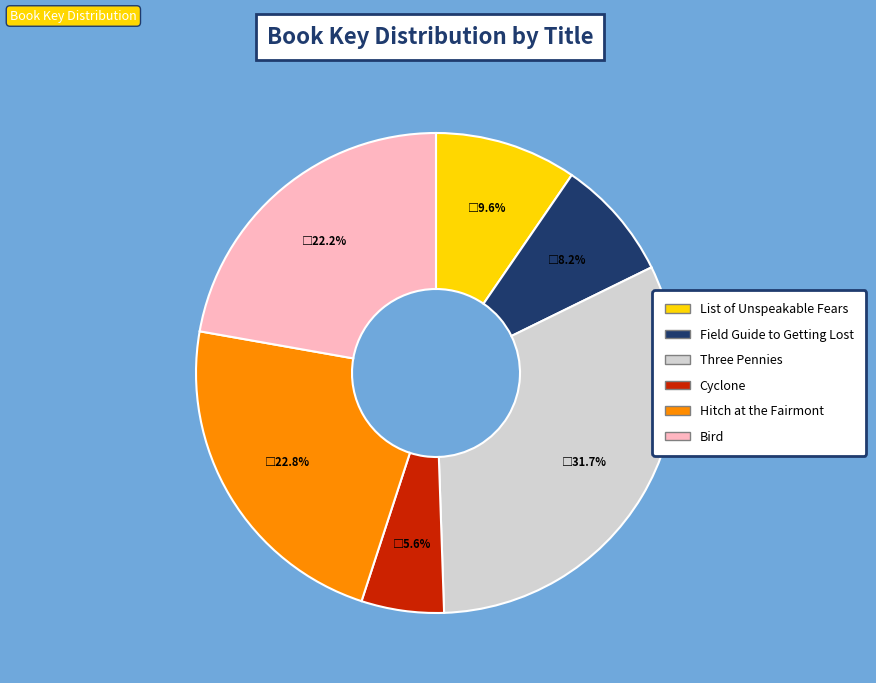

Rank the categories by value from lowest to highest.

Cyclone, Field Guide to Getting Lost, List of Unspeakable Fears, Bird, Hitch at the Fairmont, Three Pennies